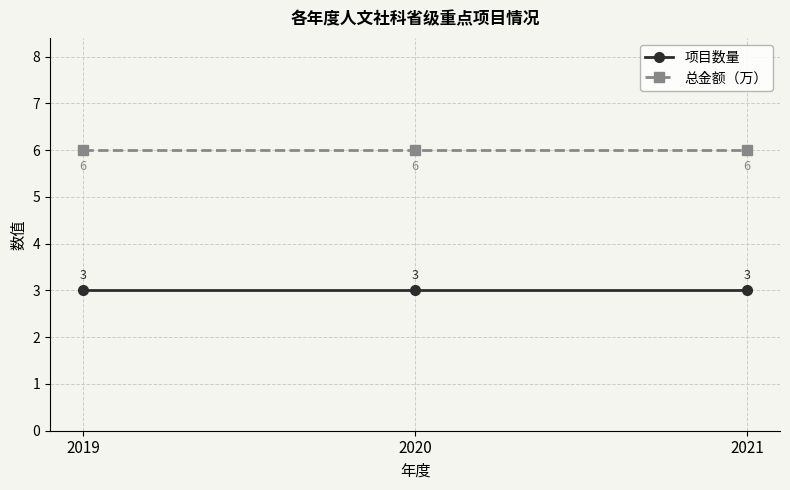

Does the chart display data point markers on the line(s)?

Yes